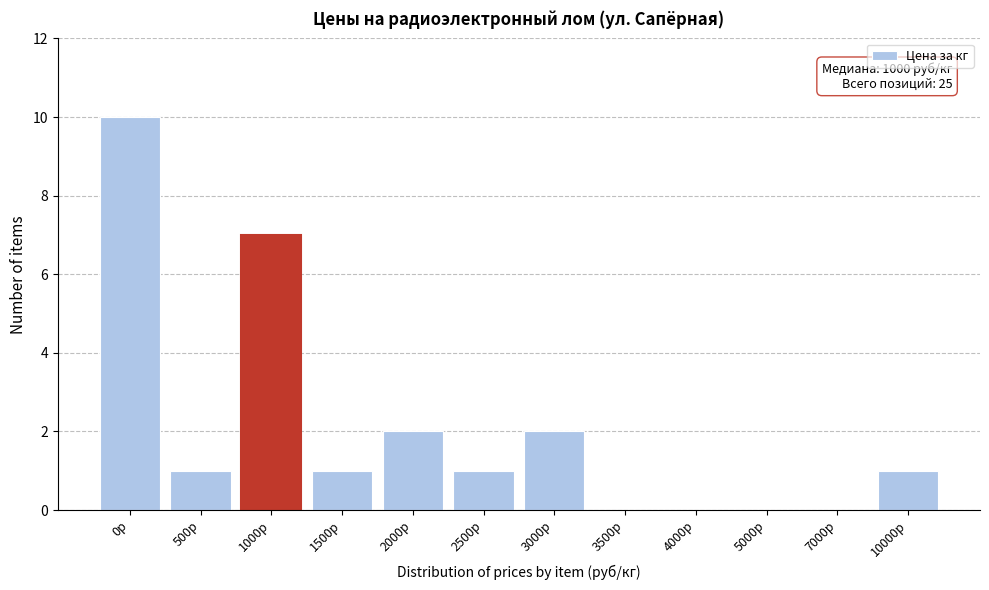

Reading left to right, extract all data points from this chart.

0р=10	500р=1	1000р=7	1500р=1	2000р=2	2500р=1	3000р=2	3500р=0	4000р=0	5000р=0	7000р=0	10000р=1